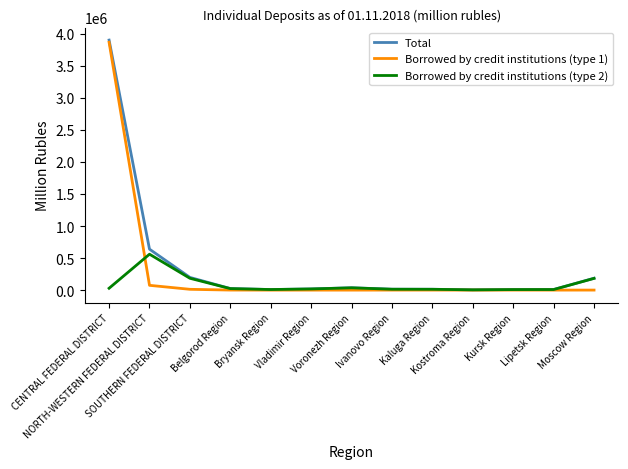

Which series has the largest range (max minus min)?

Total